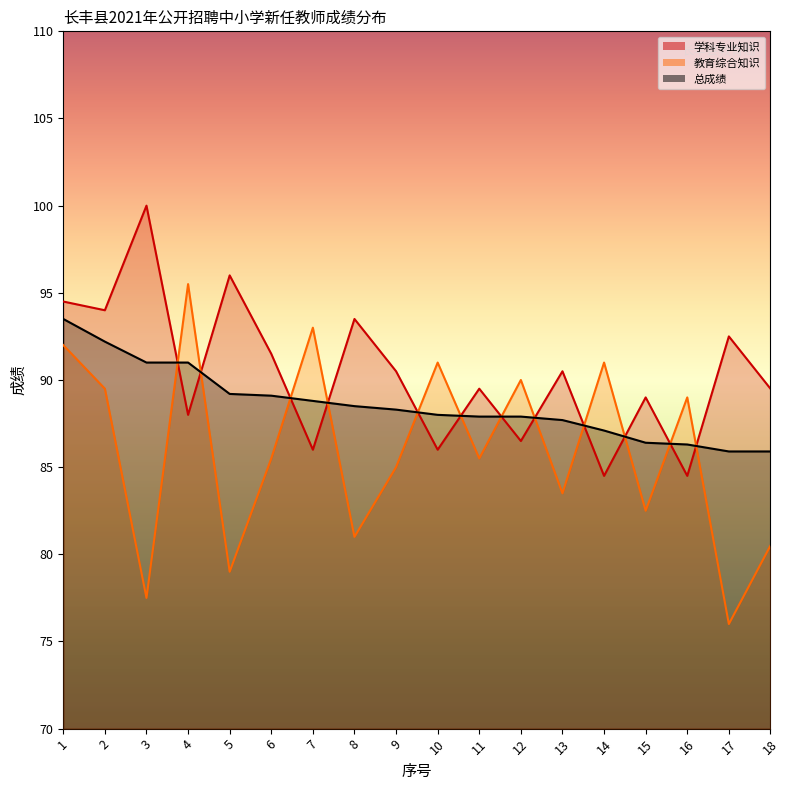

What is the value of the 学科专业知识 point at the 7th from the left?

86.0